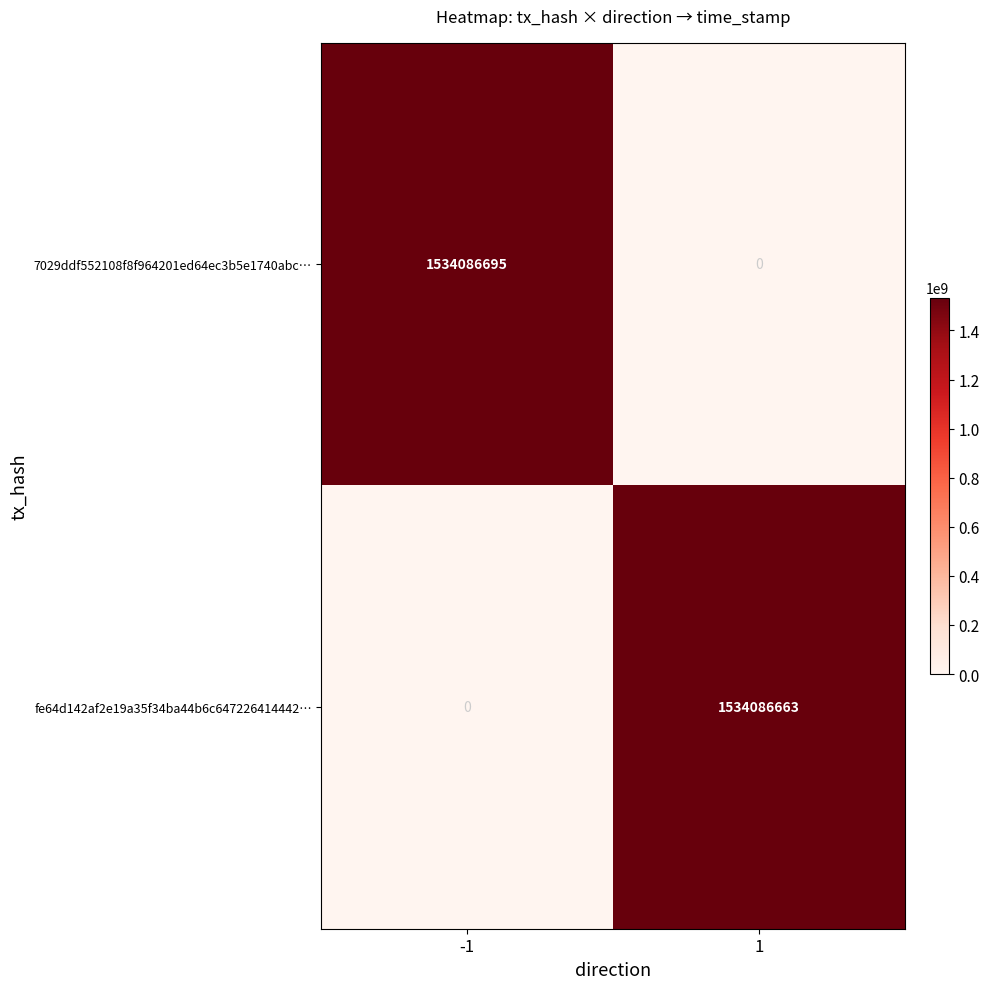

Is the value of fe64d142af2e19a35f34ba44b6c647226414442… at 1 greater than the value of 7029ddf552108f8f964201ed64ec3b5e1740abc… at -1?

No